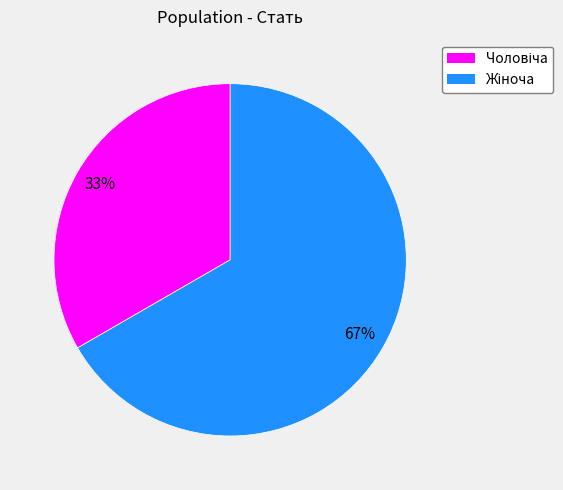

To the nearest percent, what is the average slice percentage?

50%